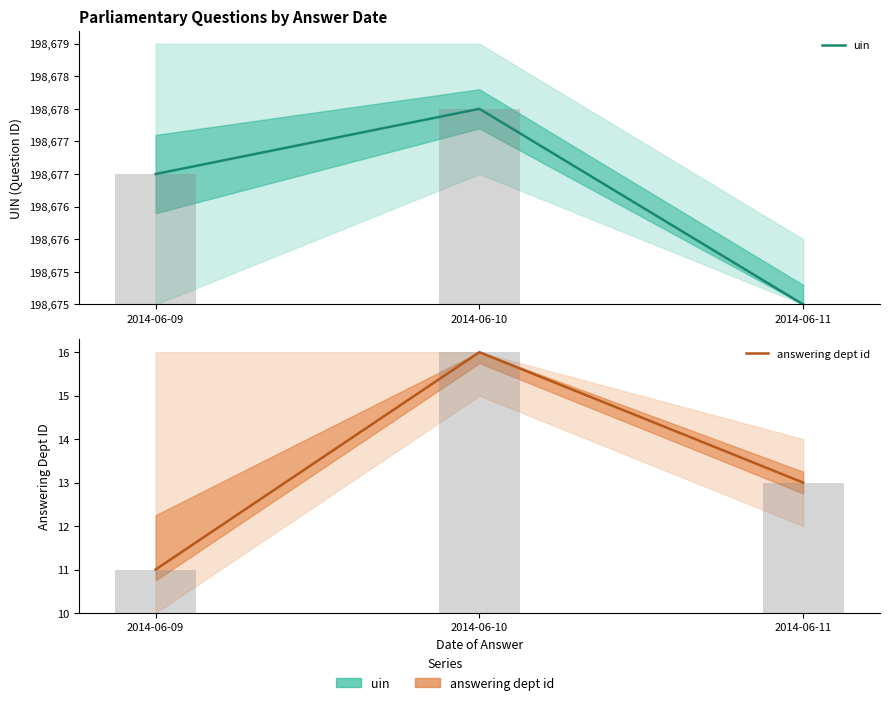

How many answering dept id values are between 11 and 16?

3